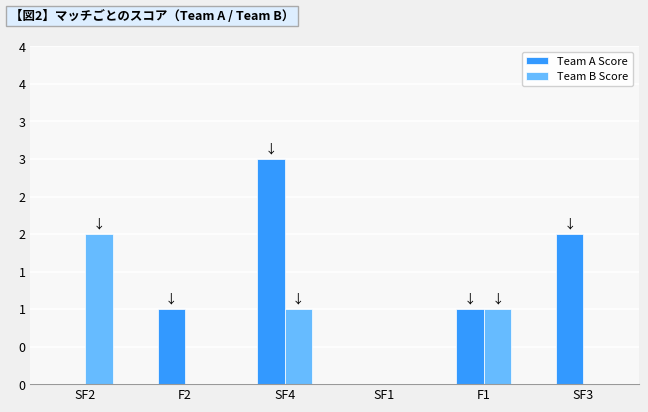

What is the label of the 1st bar from the right?

SF3